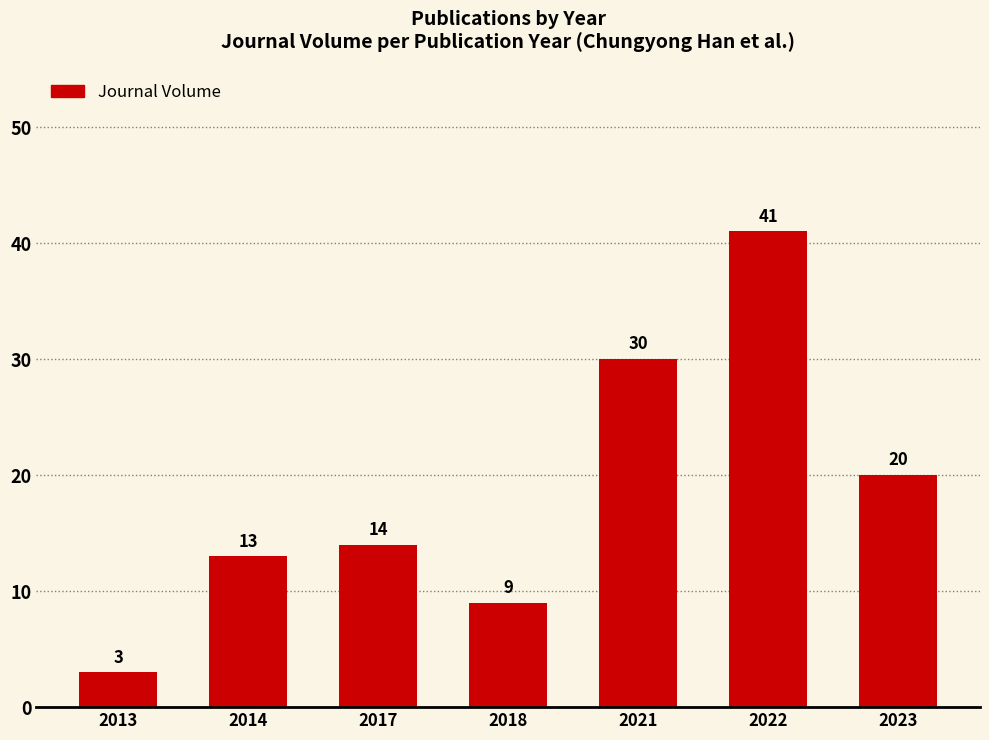

How many data points are less than 14?

3